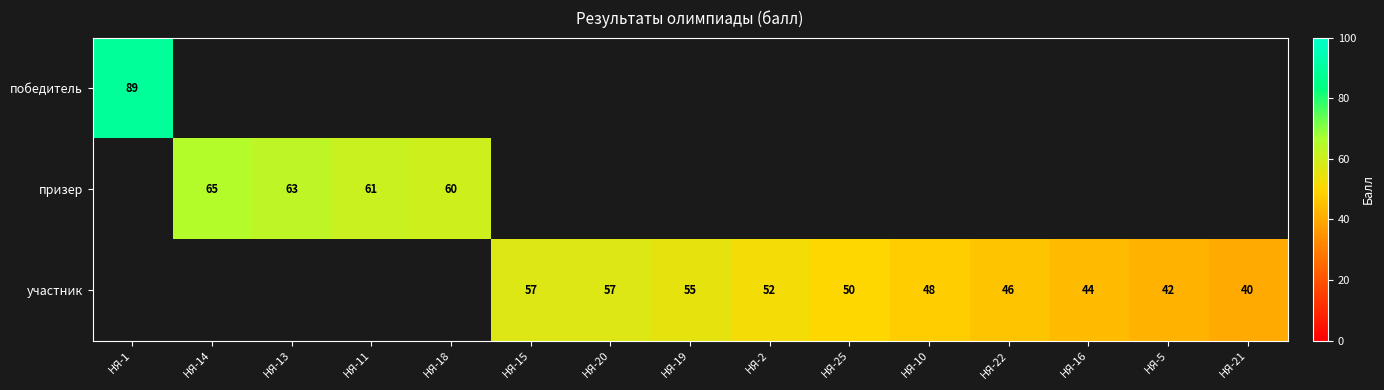

At how many categories does at least one series exceed 53?

8